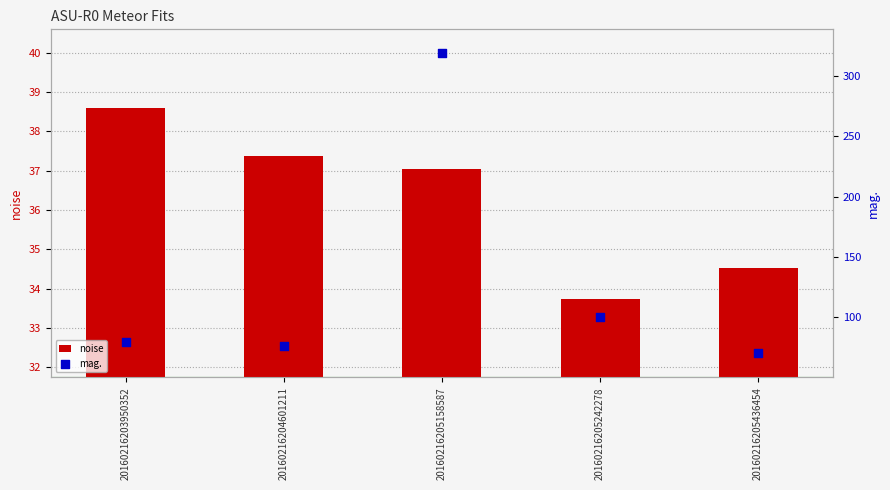

What is the total value across all series at 20160216204601211?

113.8